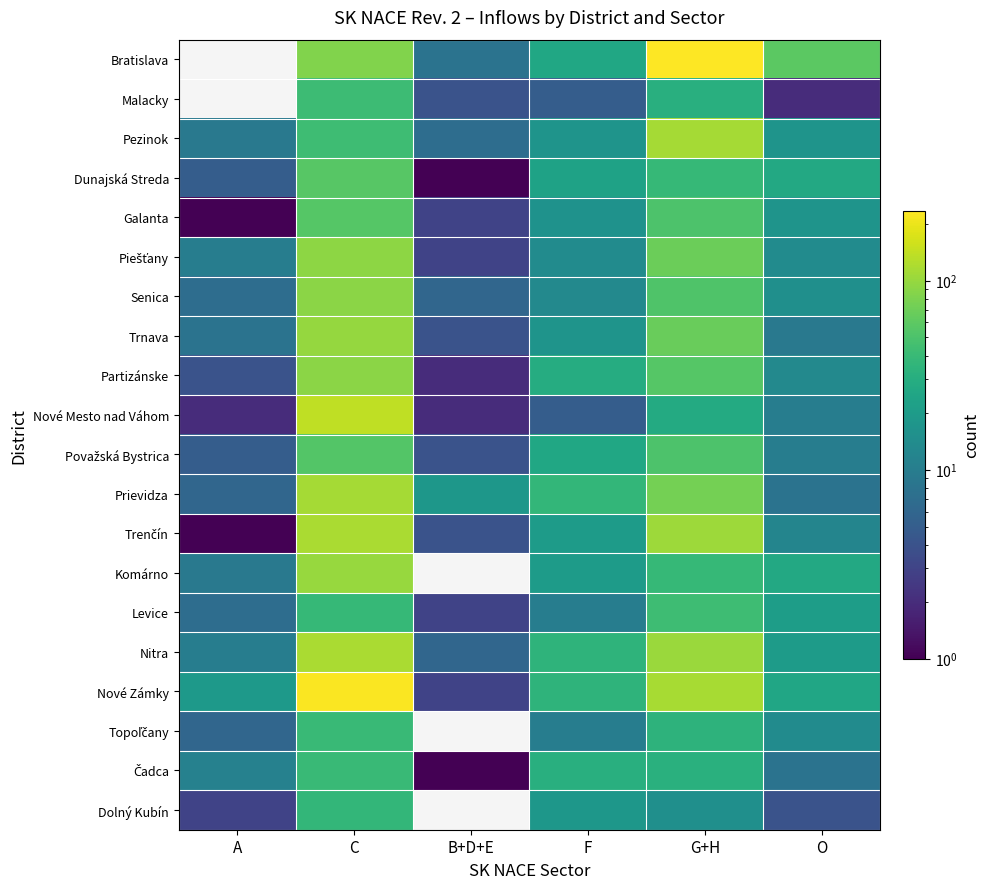

Count the number of categories in the chart.

6